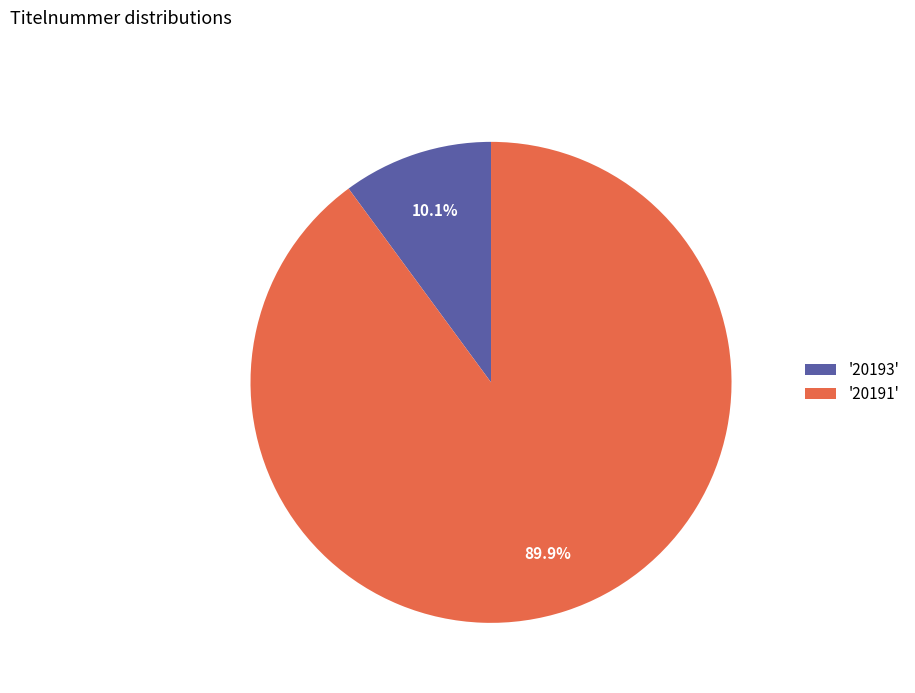

Approximately how many times larger is the value at '20191' compared to '20193'?

8.9